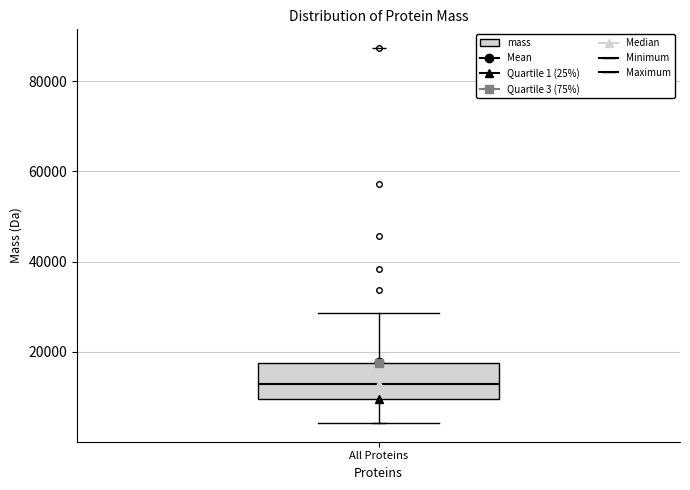

Transcribe this box plot: give where the median line is, the range the box spans, and where the two whiskers end, as read against the y-axis. The values are not printed on the chart, so give them approximately, as read against the axis.

median 12000, box 10000 to 18000, whiskers 4000 to 28000